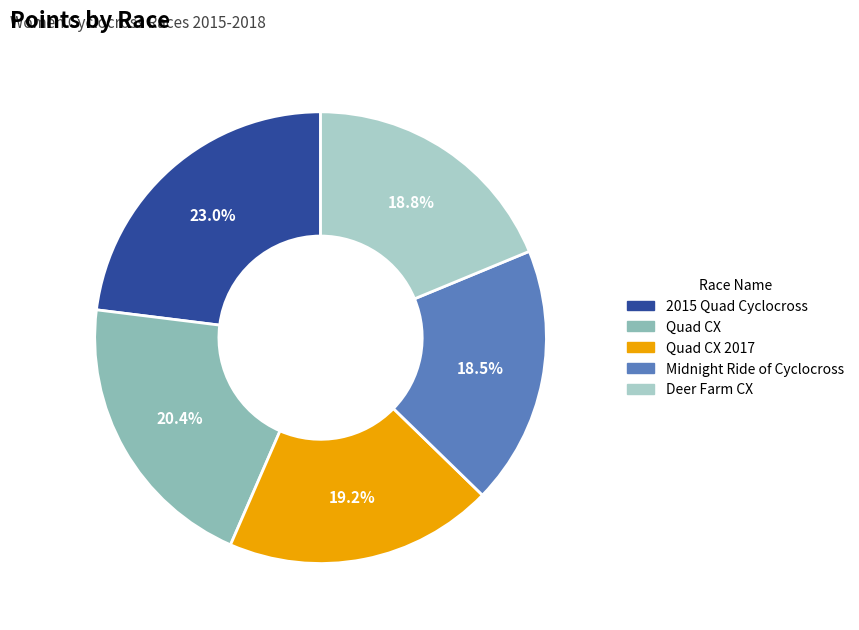

How many segments does this pie chart have?

5